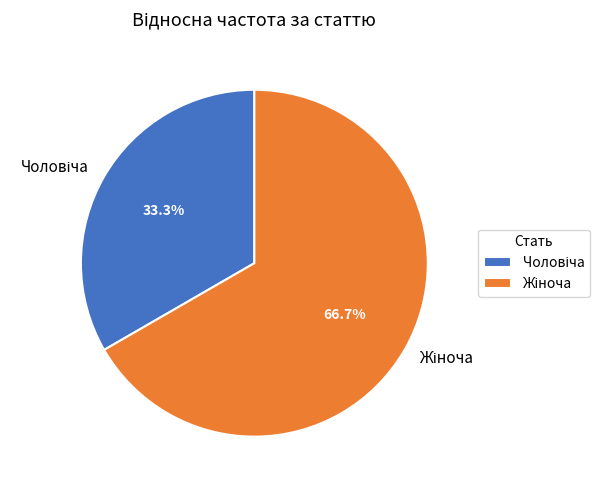

Does any single category account for the majority?

Yes